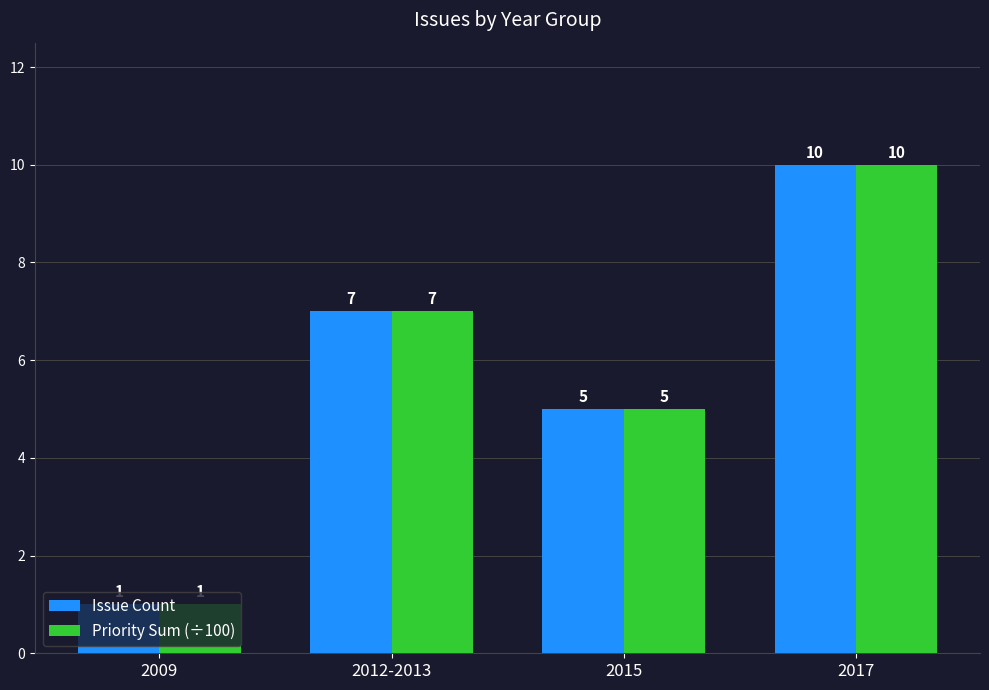

What is the highest value of the Issue Count series?

10